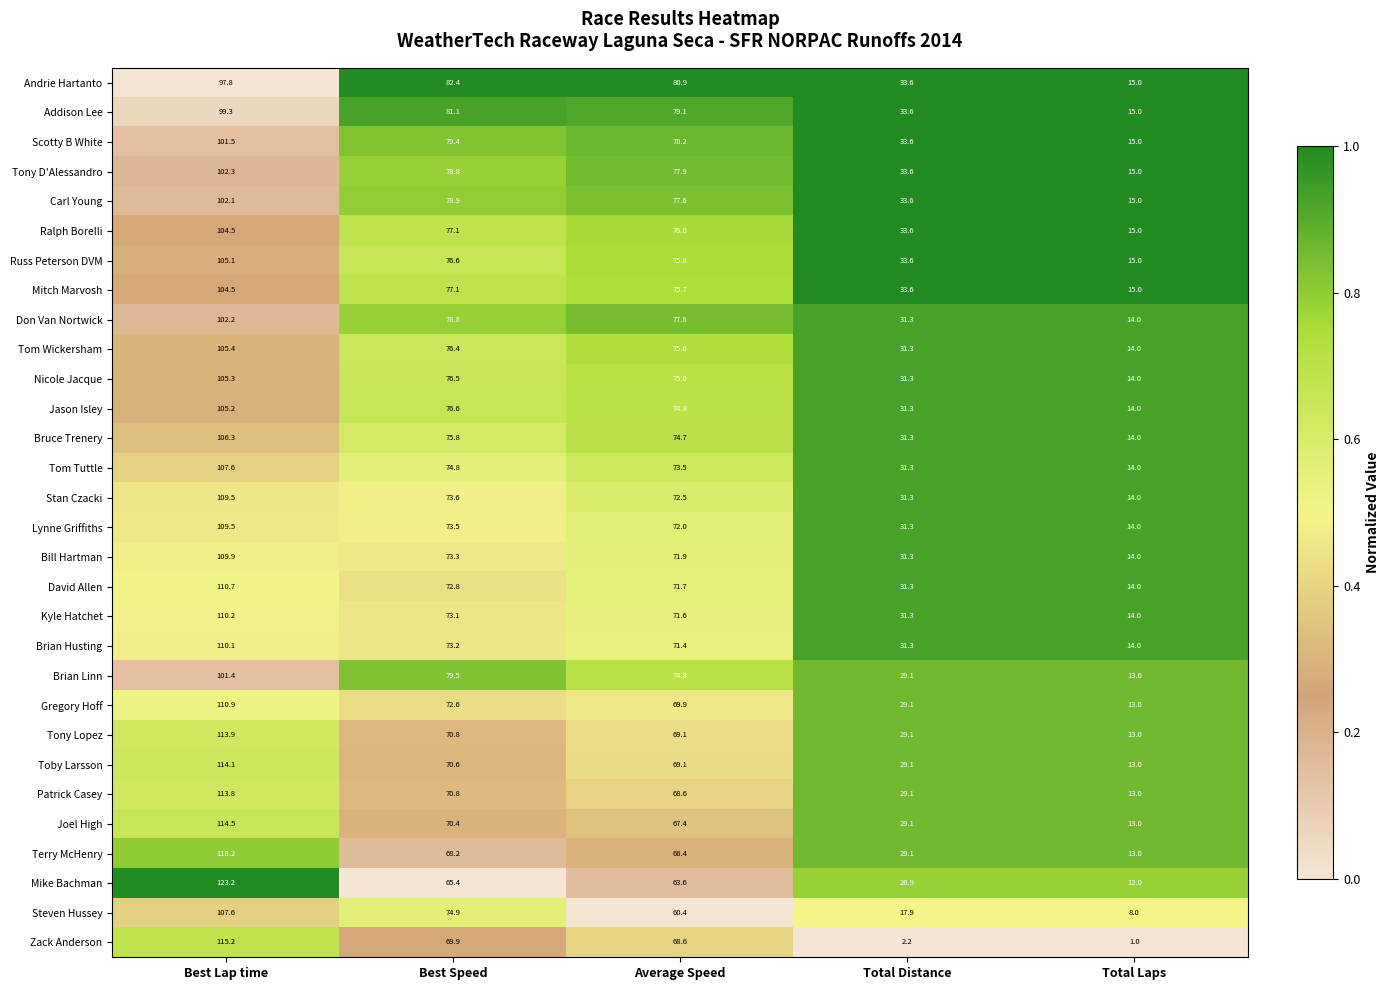

Where is Stan Czacki nearest to the value 61?

Average Speed